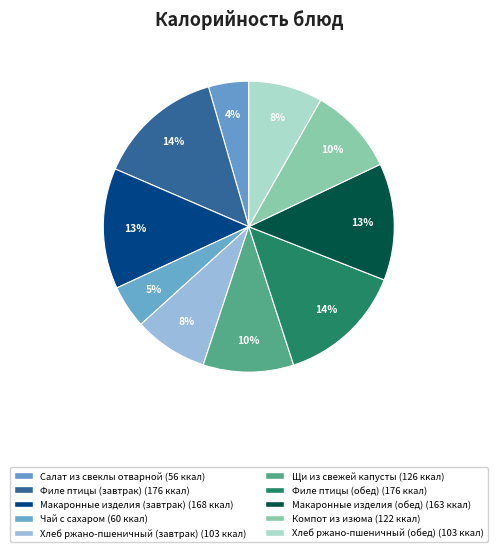

The Хлеб ржано-пшеничный (обед) slice represents 8% of the pie. True or false?

True